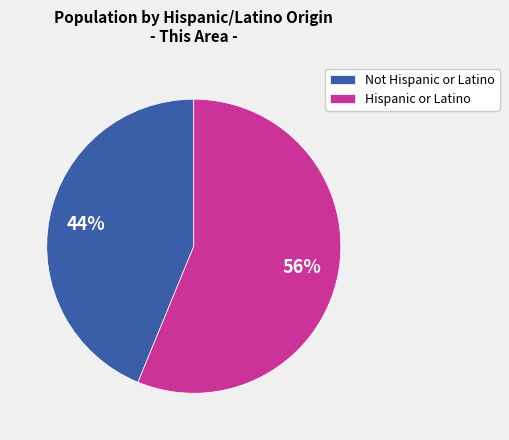

Which has a higher value, Not Hispanic or Latino or Hispanic or Latino?

Hispanic or Latino